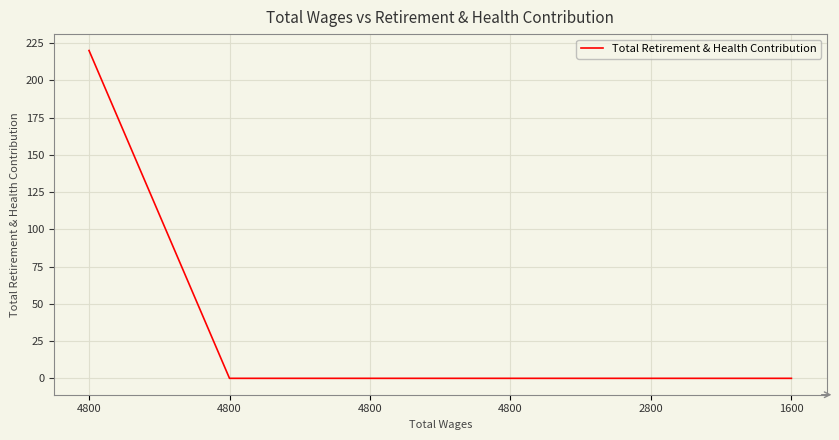

Is this an area chart (filled region under the line)?

No